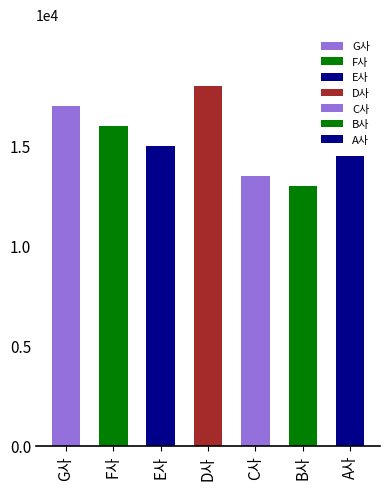

Count the values in the range 13500 to 17000.

5